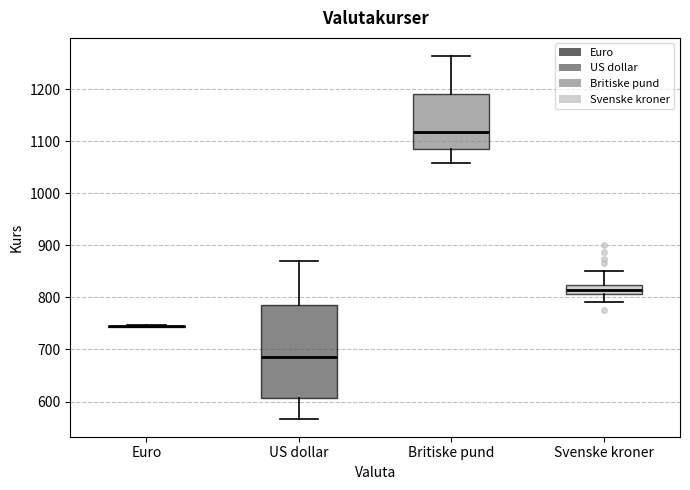

Reading left to right, transcribe this box plot: for each box, give where its median line is, the range the box spans, and where its two whiskers end, as read against the y-axis. The values are not printed on the chart, so give them approximately, as read against the axis.

Euro: box collapsed to a line at 740, whiskers 740 to 750
US dollar: median 680, box 610 to 790, whiskers 570 to 870
Britiske pund: median 1120, box 1080 to 1190, whiskers 1060 to 1260
Svenske kroner: median 810 (inside the box), box 810 to 820, whiskers 790 to 850